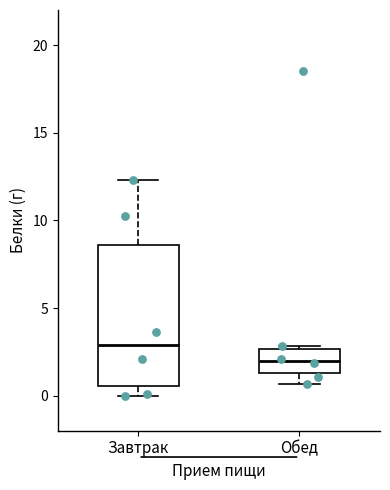

Comparing the boxes themselves (not the whiskers), which one is the tallest?

Завтрак